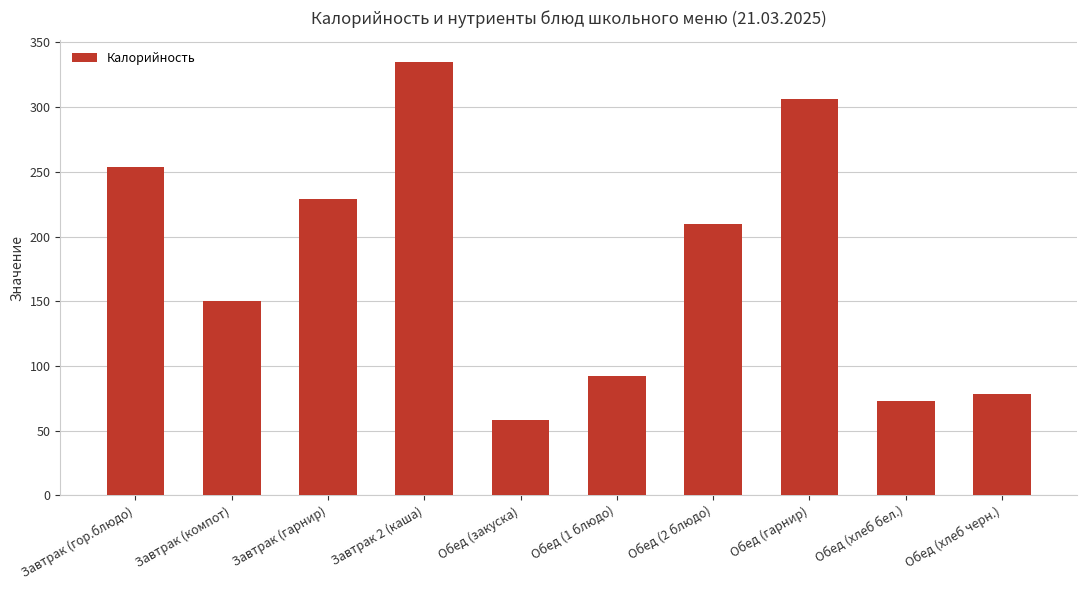

Read the value at Обед (хлеб бел.).

73.0